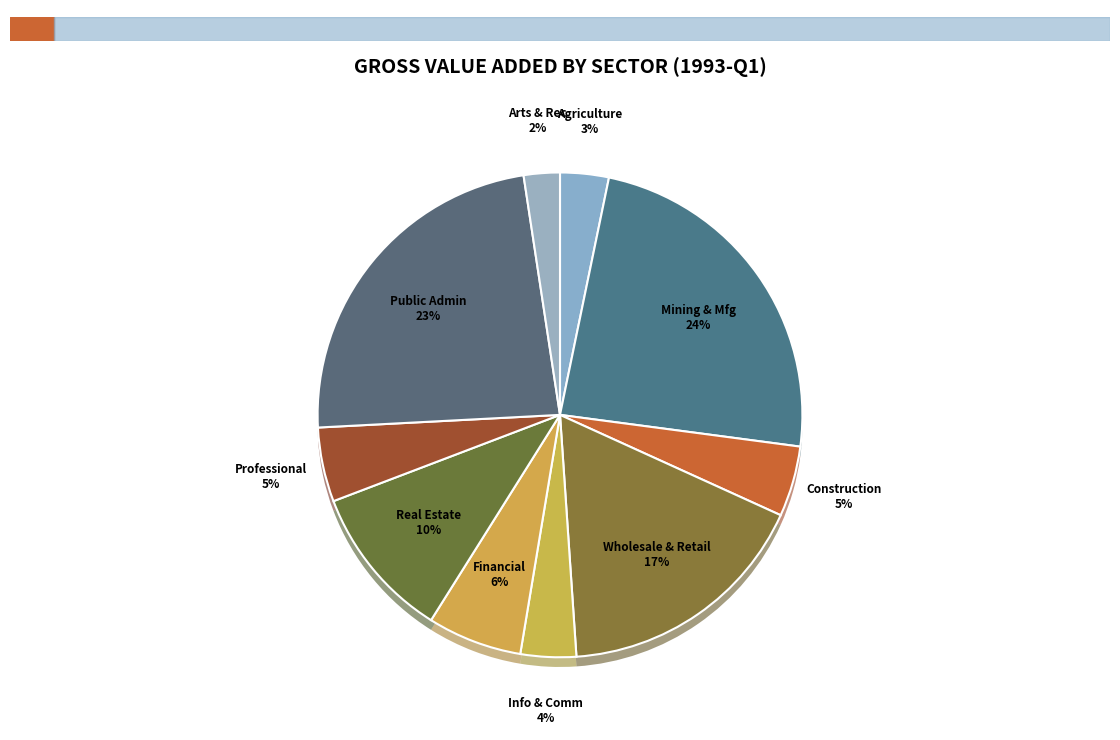

True or false: Information and communication accounts for 17% of the total.

False